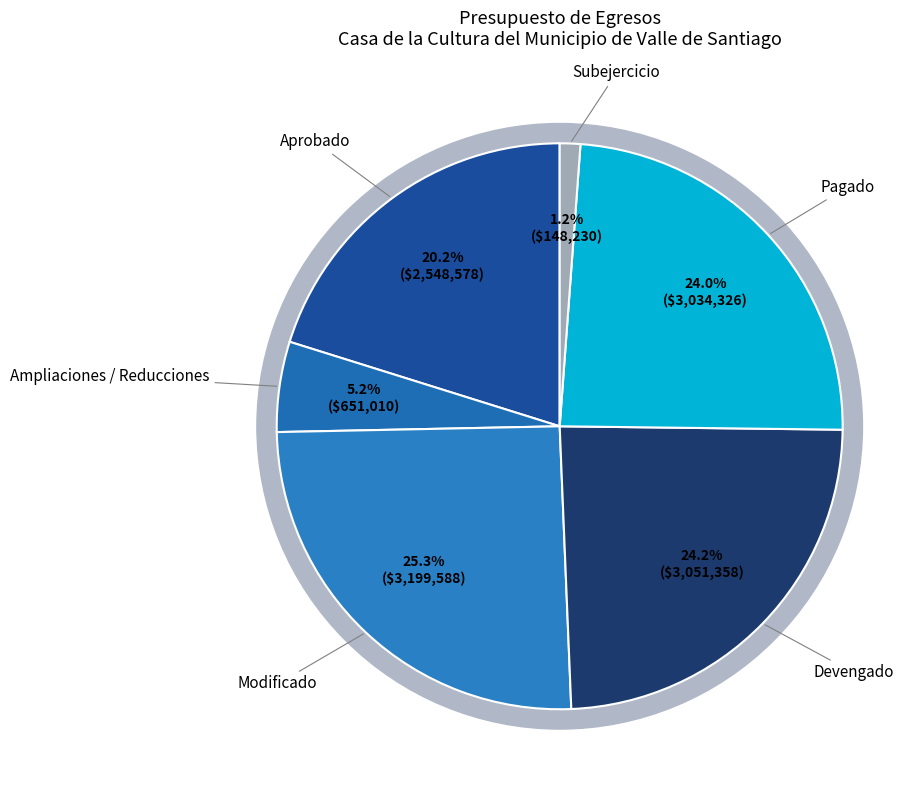

What percentage is the Pagado slice, to the nearest percent?

24%